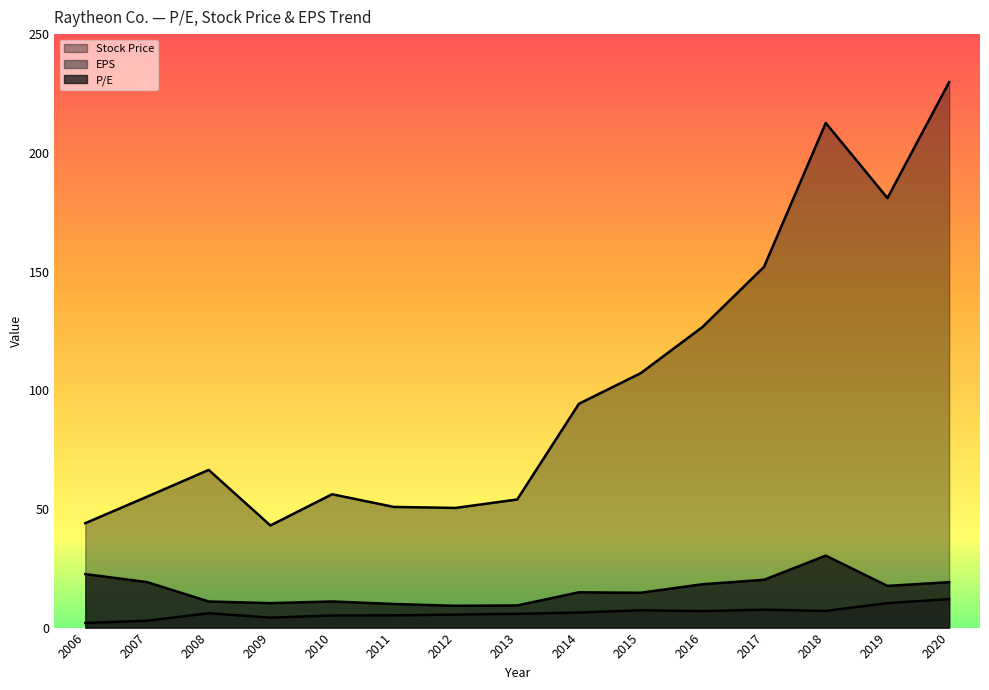

How many values in the EPS series are below 6?

7